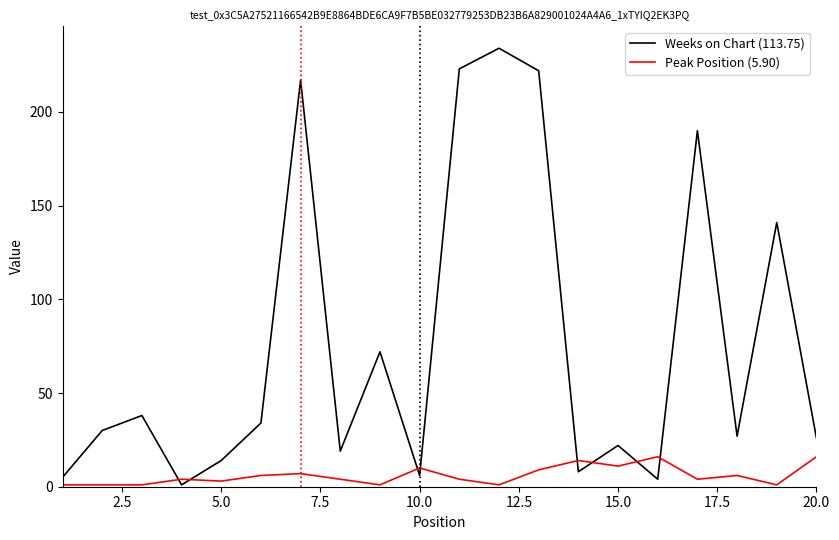

Which series has the largest total across all categories?

Weeks on Chart (113.75)